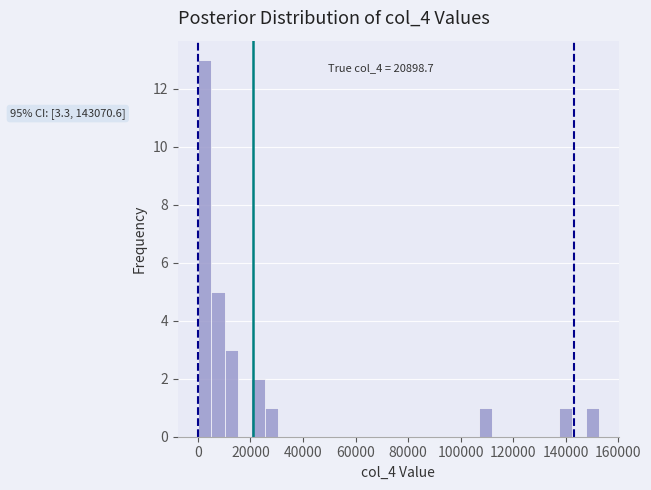

Around what value on the x-axis is the tallest bar? Give the approximate position of its centre, as read against the axis.

2000